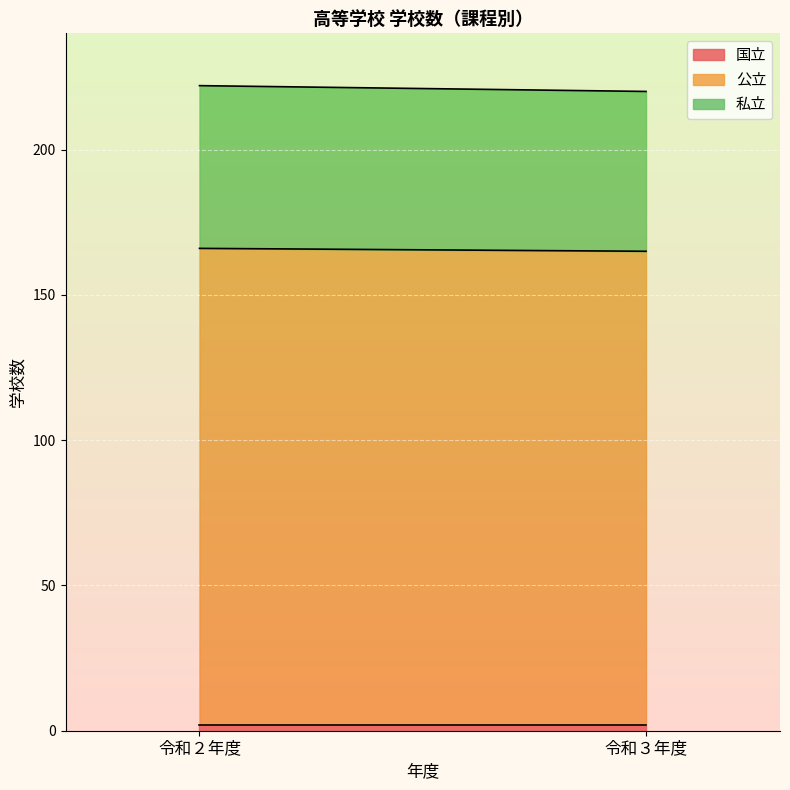

What is the spread (max minus min) of values at 令和２年度?

162